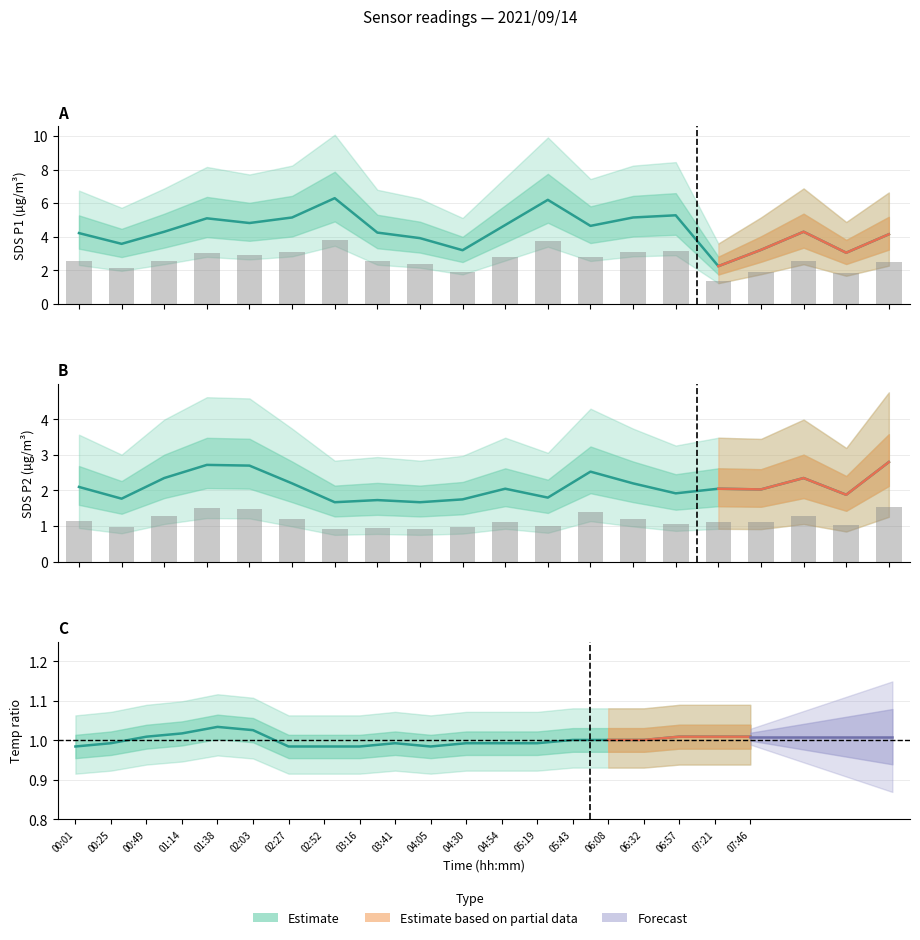

Reading right to left, extract all data points from this chart.

SDS_P1: 4.2	3.0	4.3	3.2	2.2	5.3	5.2	4.7	6.2	4.7	3.2	3.9	4.2	6.3	5.2	4.8	5.1	4.3	3.6	4.2
SDS_P2: 2.8	1.9	2.4	2.0	2.0	1.9	2.2	2.5	1.8	2.0	1.8	1.7	1.7	1.7	2.2	2.7	2.7	2.4	1.8	2.1
Temp: 1.0	1.0	1.0	1.0	1.0	1.0	1.0	1.0	1.0	1.0	1.0	1.0	1.0	1.0	1.0	1.0	1.0	1.0	1.0	1.0